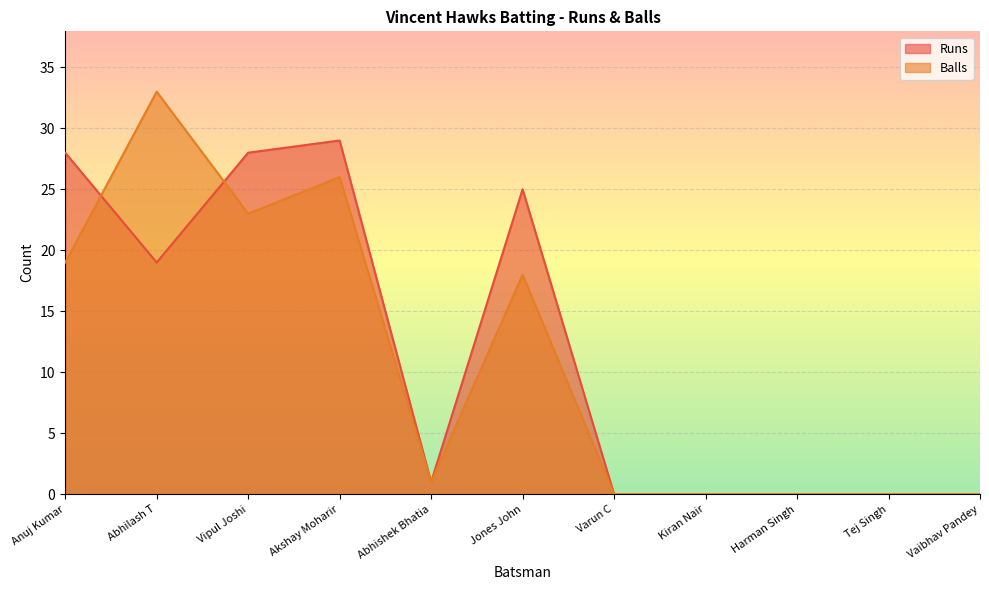

At which category is the sum across all series the highest?

Akshay Moharir